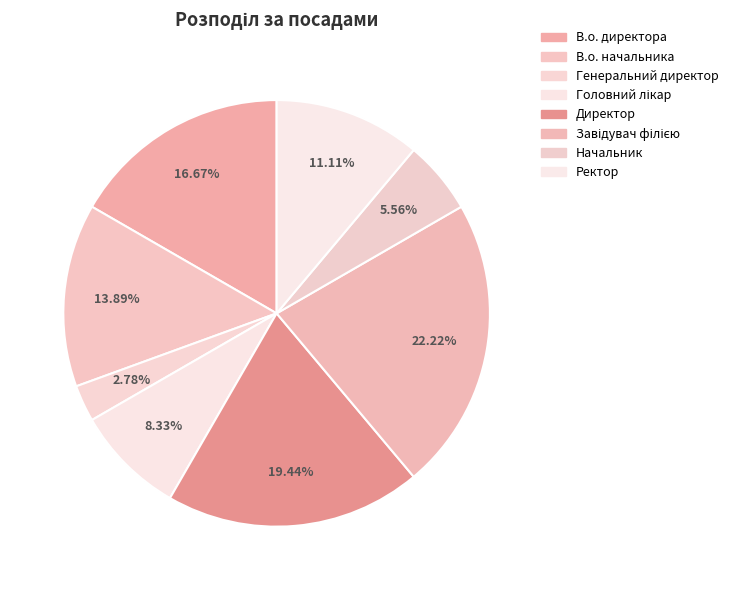

Does Начальник represent more than half of the total?

No